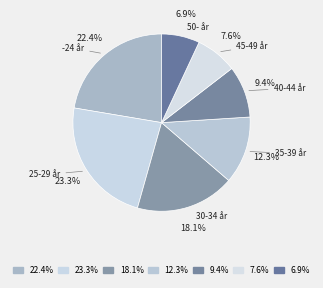

Which slice is the largest?

25-29 år